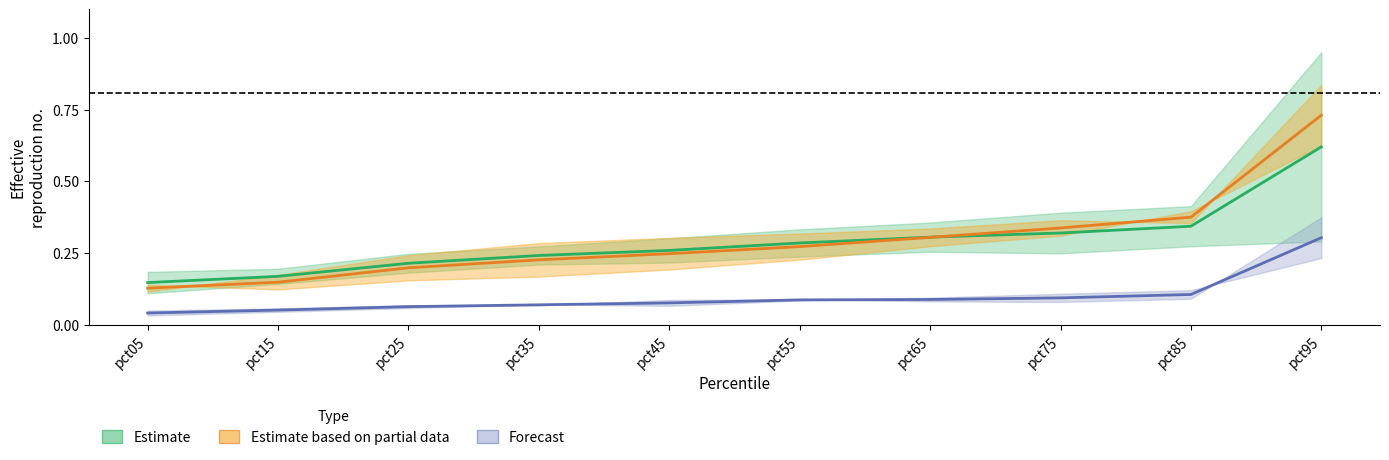

True or false: Feb and Apr cross at least once.

False